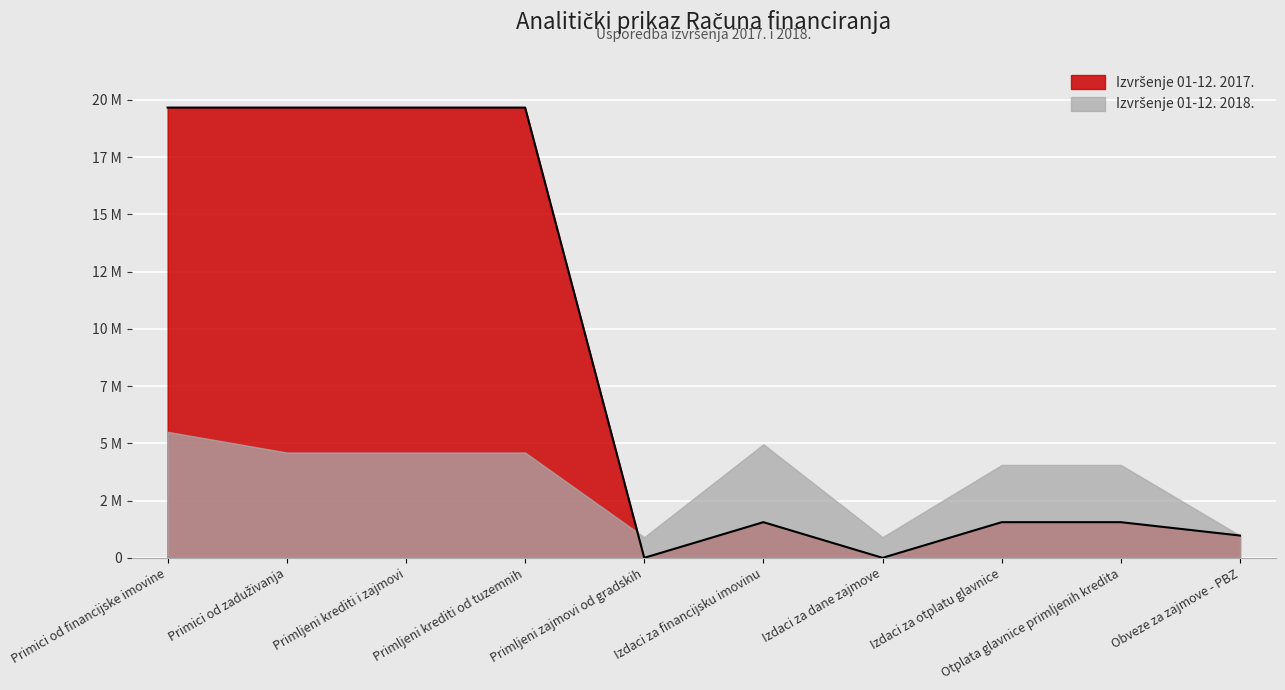

How many values are above zero?

8